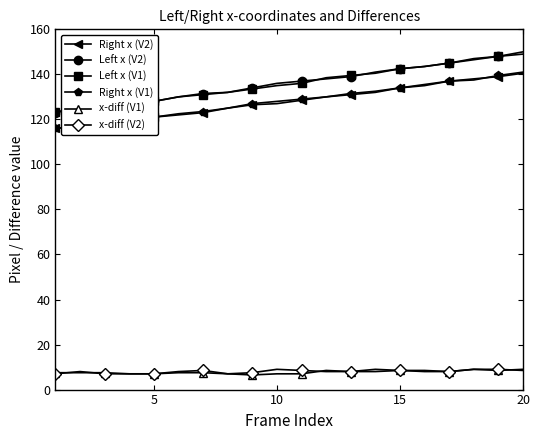

What is the difference between the second highest and second lowest values in the Right x (V1) series?

22.5